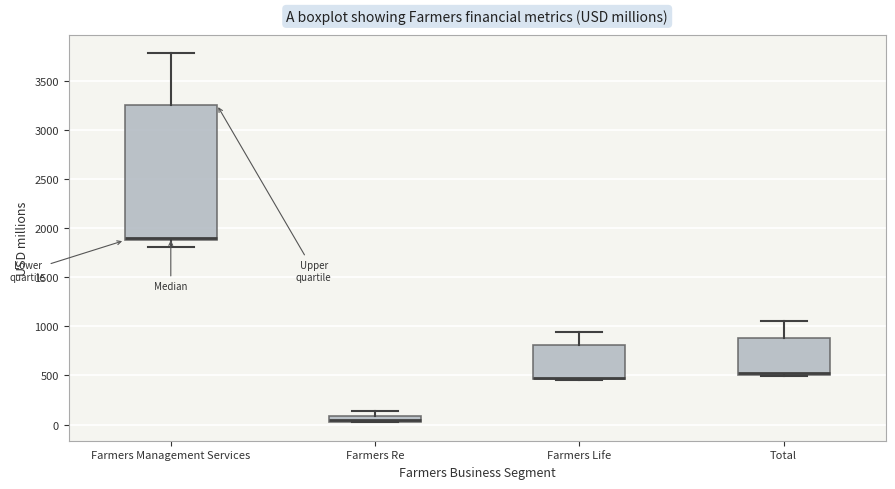

Where does the lower whisker of the box for Farmers Management Services end on the y-axis? The values are not printed on the chart, so give them approximately, as read against the axis.

1800